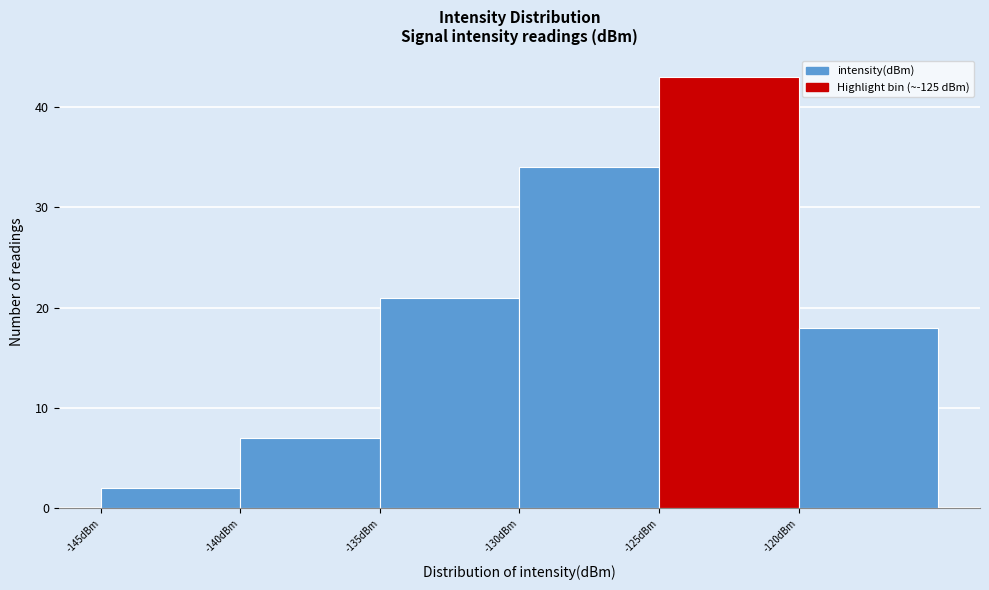

Reading left to right, transcribe this chart: for each bar, give the range it covers on the x-axis and its height. The values are not printed on the chart, so give them approximately, as read against the axis.

-145 to -140: 2
-140 to -135: 7
-135 to -130: 21
-130 to -125: 34
-125 to -120: 43
-120 to -115: 18